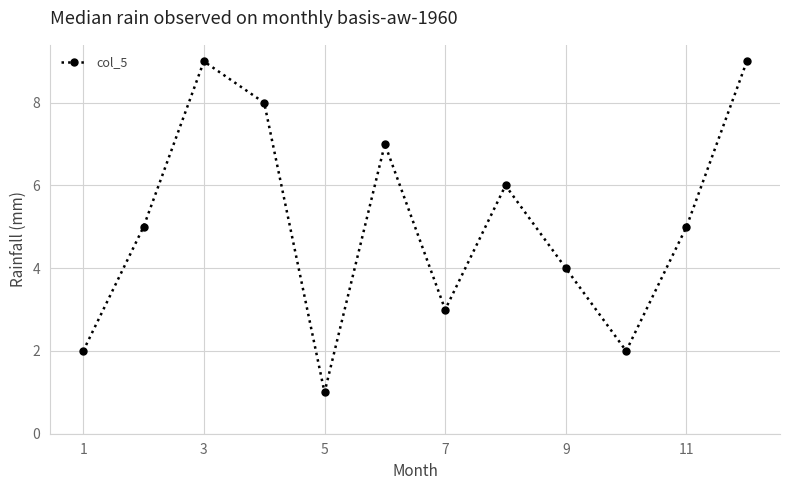

Reading left to right, transcribe all the data shown in this chart.

2	5	9	8	1	7	3	6	4	2	5	9